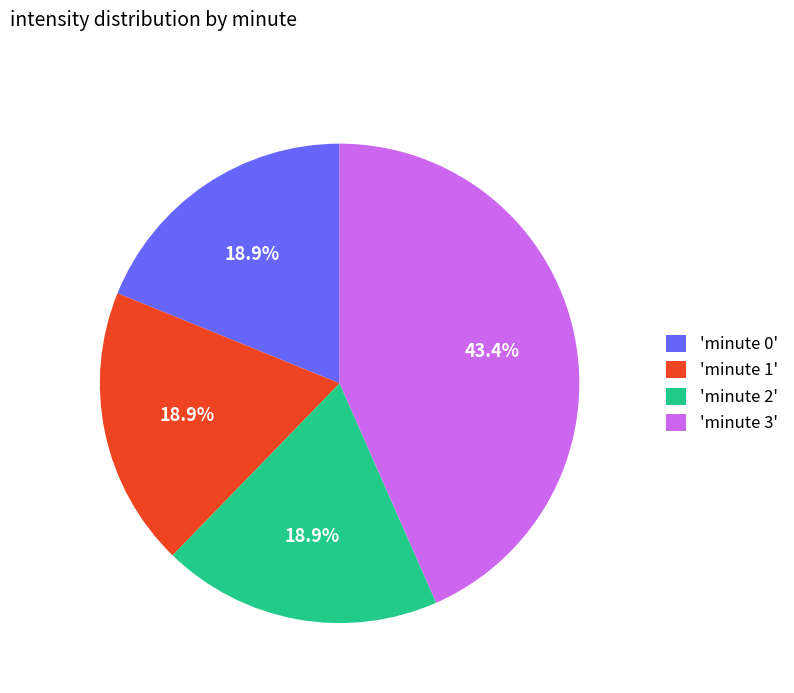

Does 'minute 0' represent more than half of the total?

No